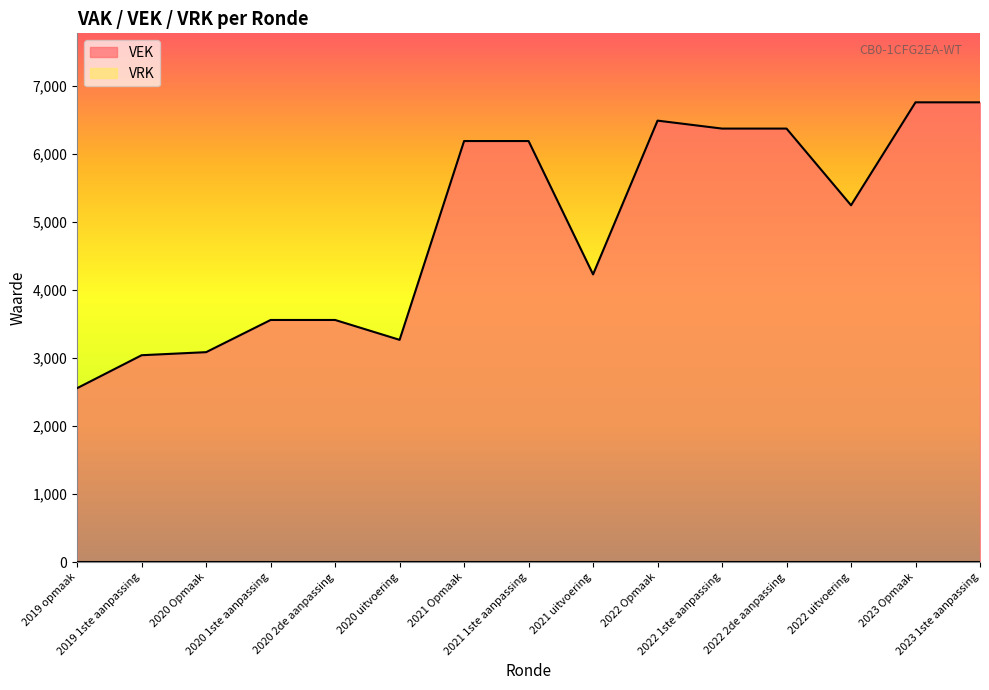

What position from the right is 2022 uitvoering?

3